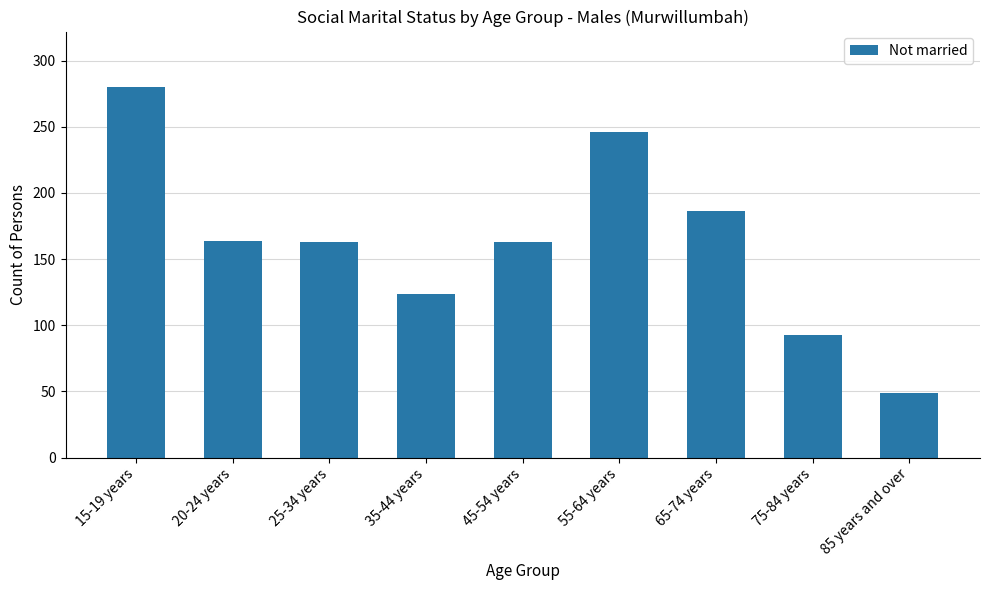

What is the ratio of the value at 75-84 years to the value at 65-74 years?

0.5